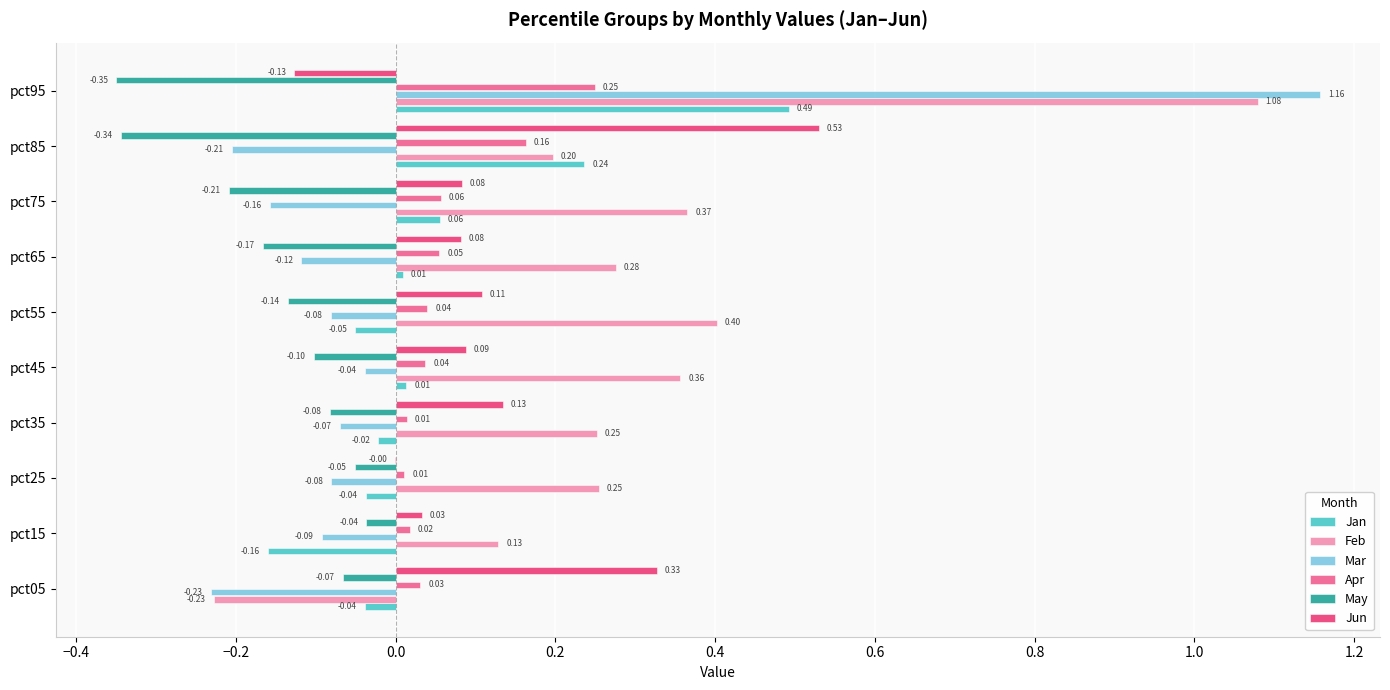

Between pct55 and pct85, which series saw the biggest shift?

Jun